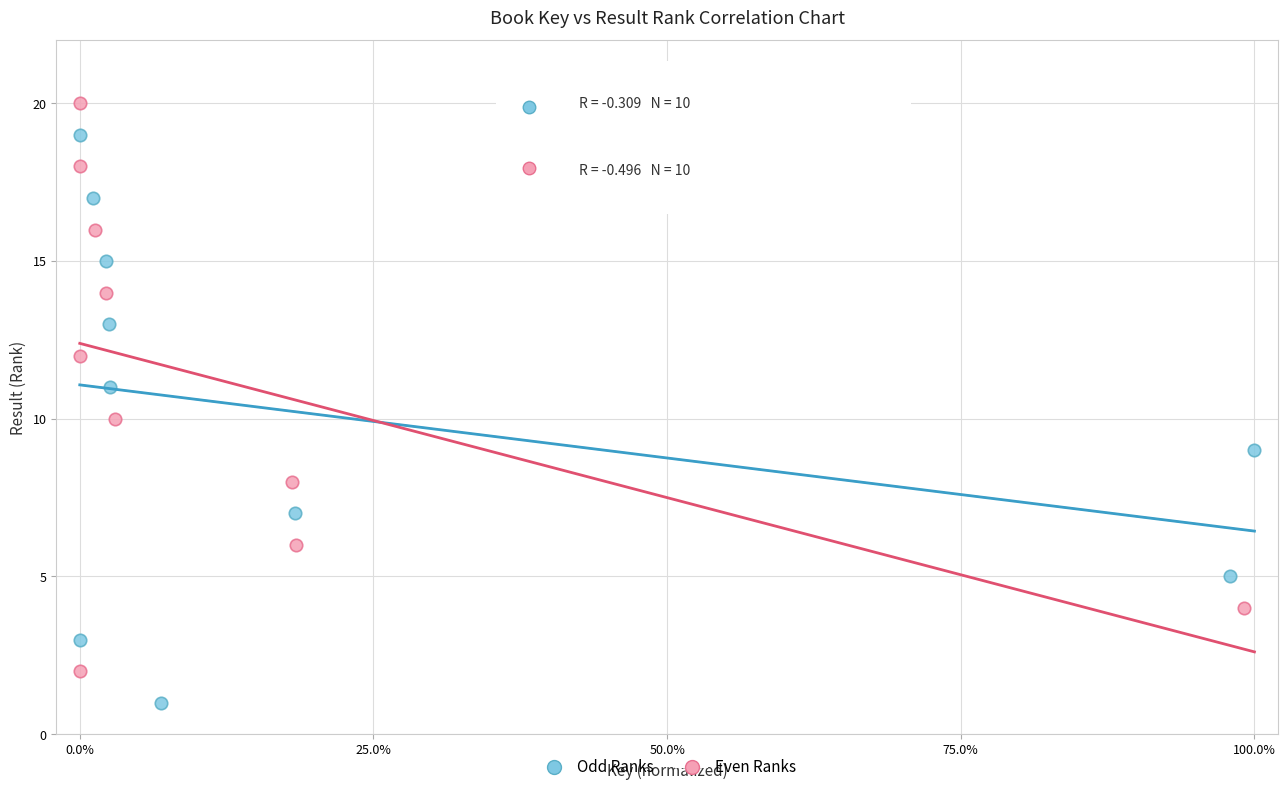

Which series contains the lowest Y value?

Odd Ranks